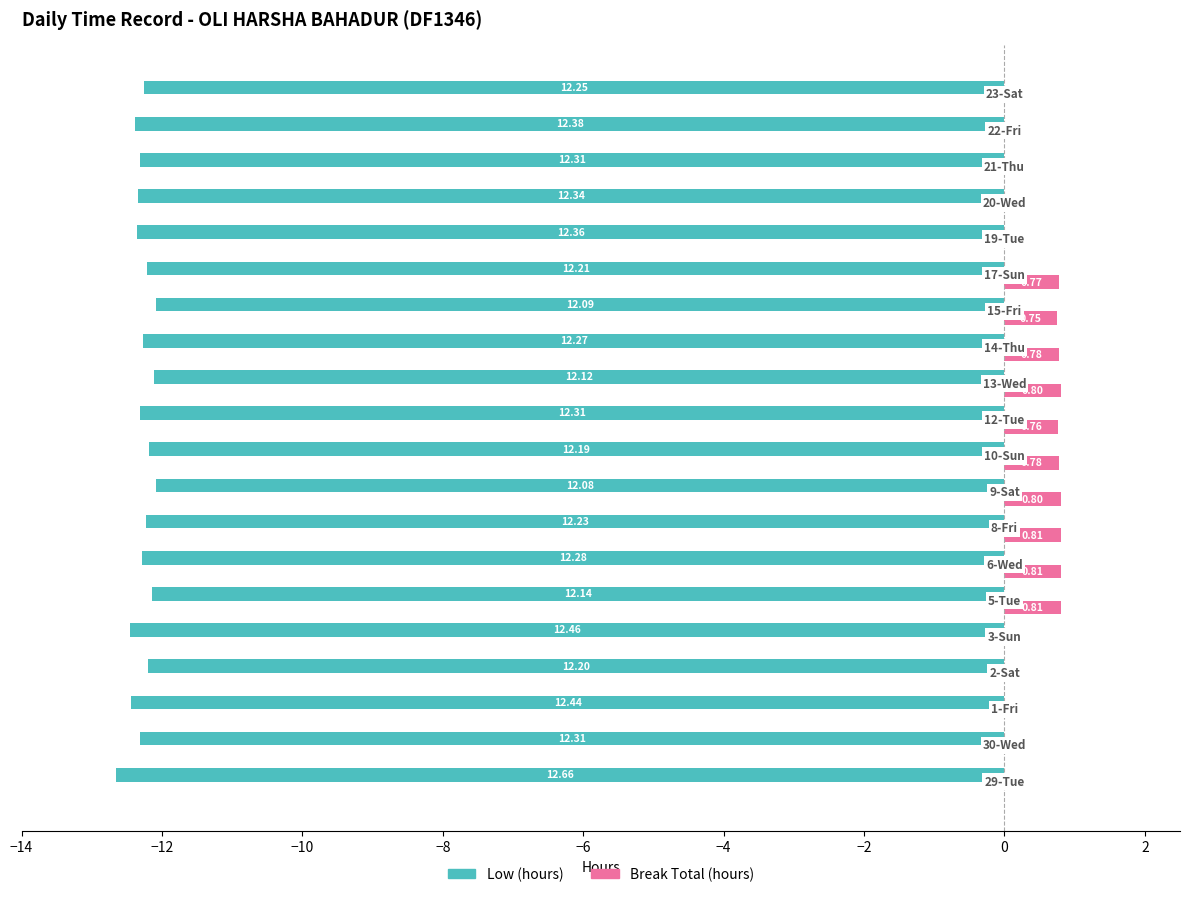

What are all the series names shown in the legend?

Low (hours), Break Total (hours)